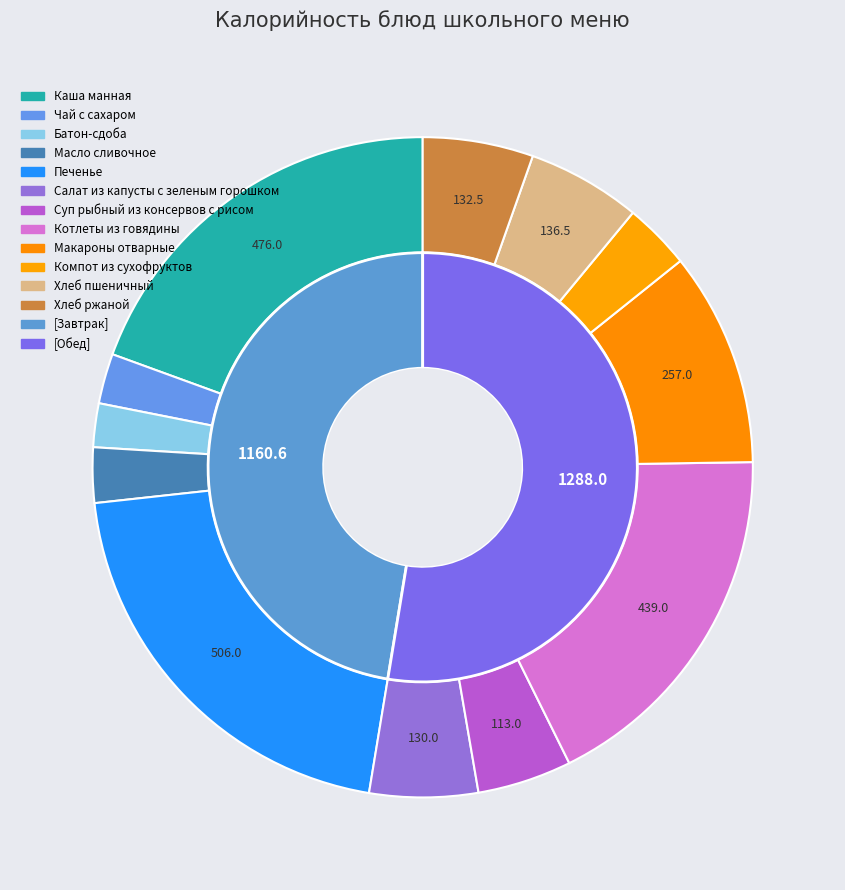

To the nearest percent, what portion does Хлеб ржаной represent?

5%